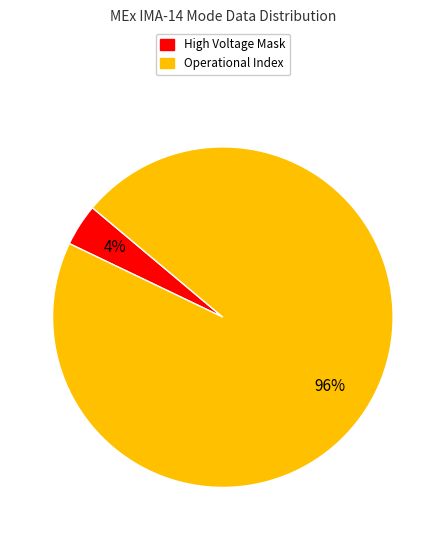

Does any single category account for the majority?

Yes